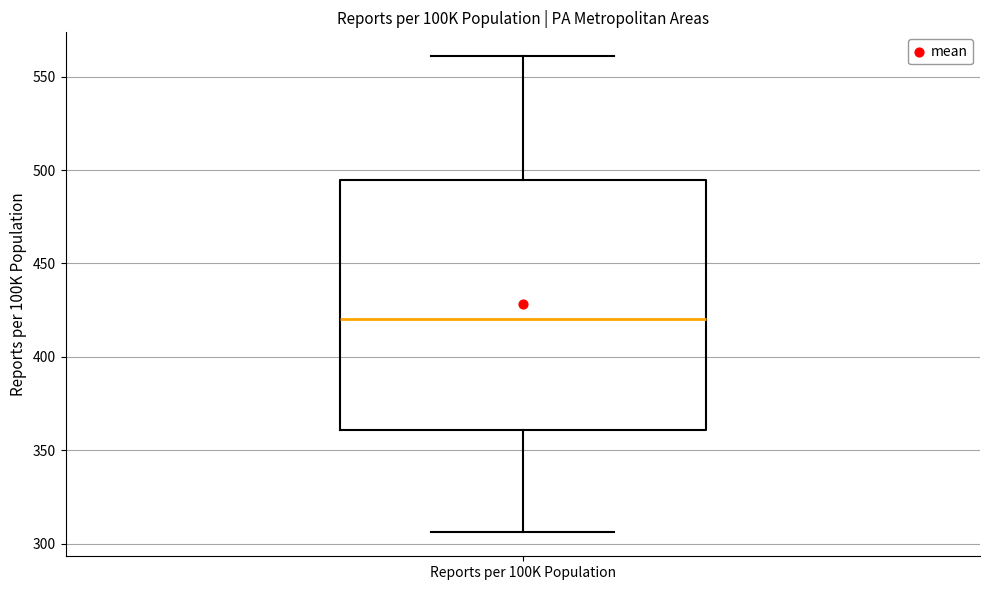

Transcribe this box plot: give where the median line is, the range the box spans, and where the two whiskers end, as read against the y-axis. The values are not printed on the chart, so give them approximately, as read against the axis.

median 420, box 360 to 495, whiskers 305 to 560